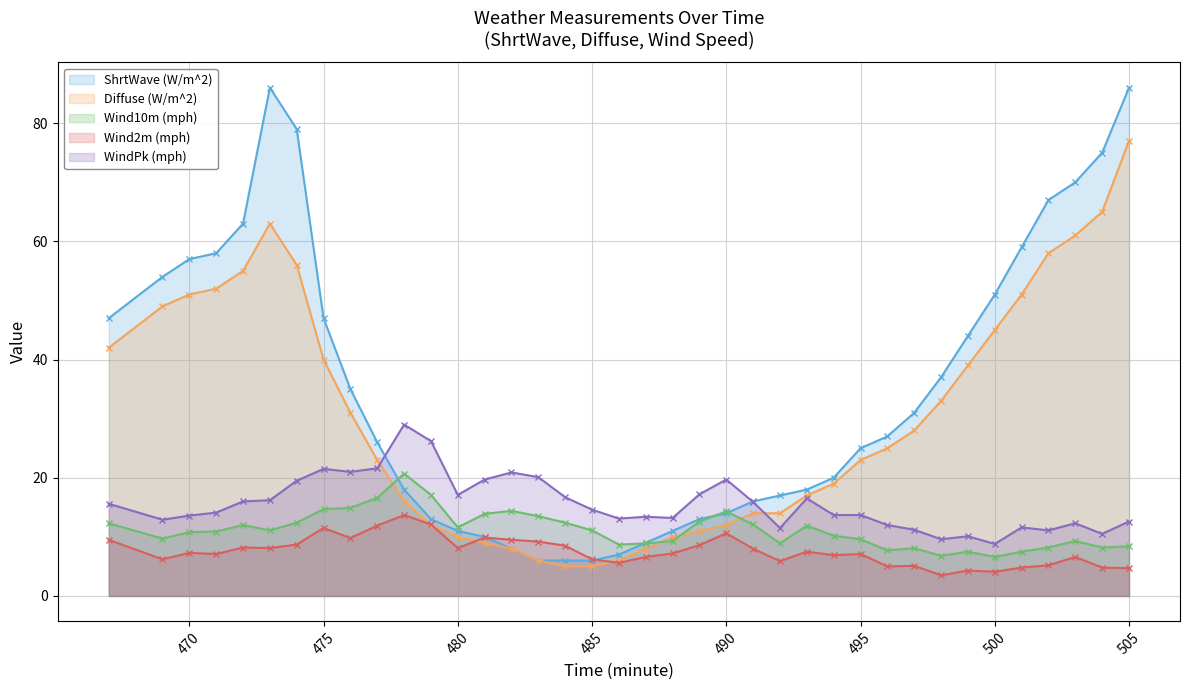

Which series has the largest total across all categories?

ShrtWave (W/m^2)